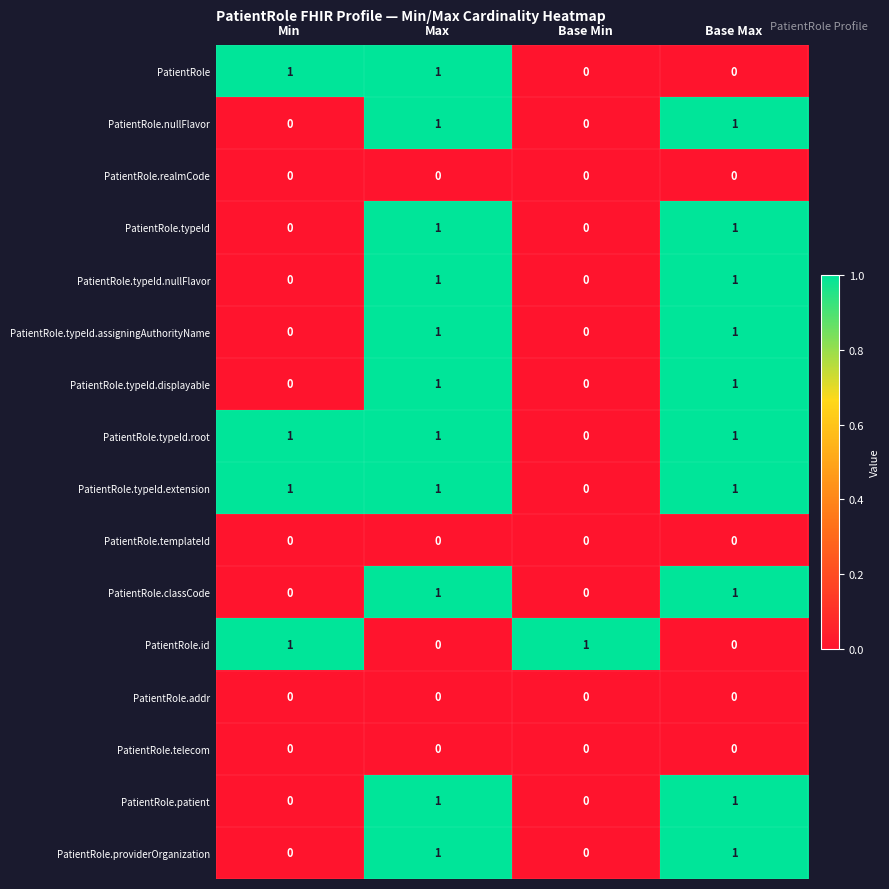

How many PatientRole.typeId.root values are between 1 and 2?

3